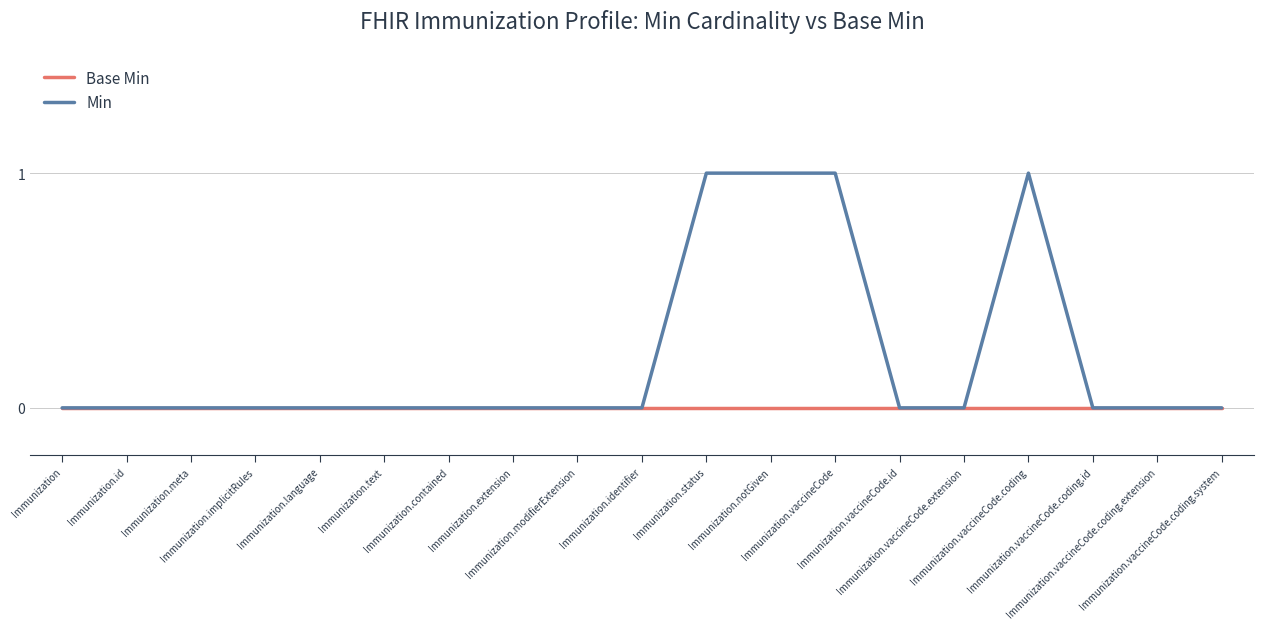

Rank the series by their maximum value, from highest to lowest.

Min, Base Min